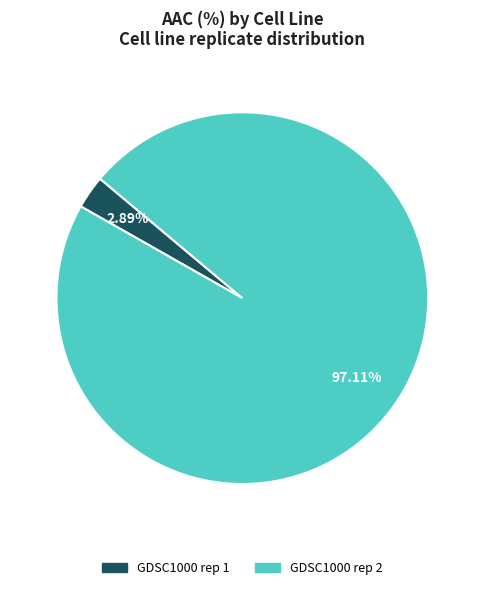

How many slices are in this pie chart?

2